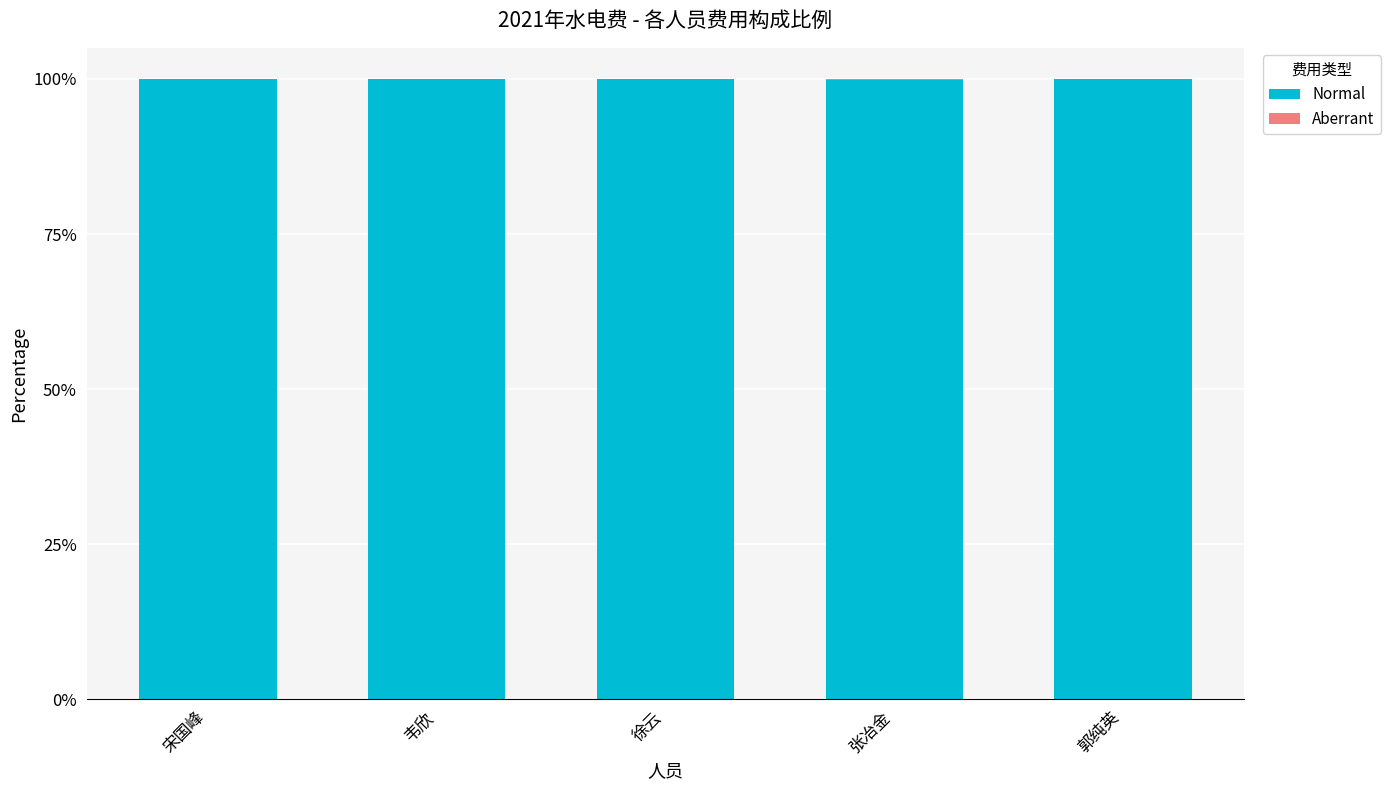

Read the Normal value at 徐云.

100.0